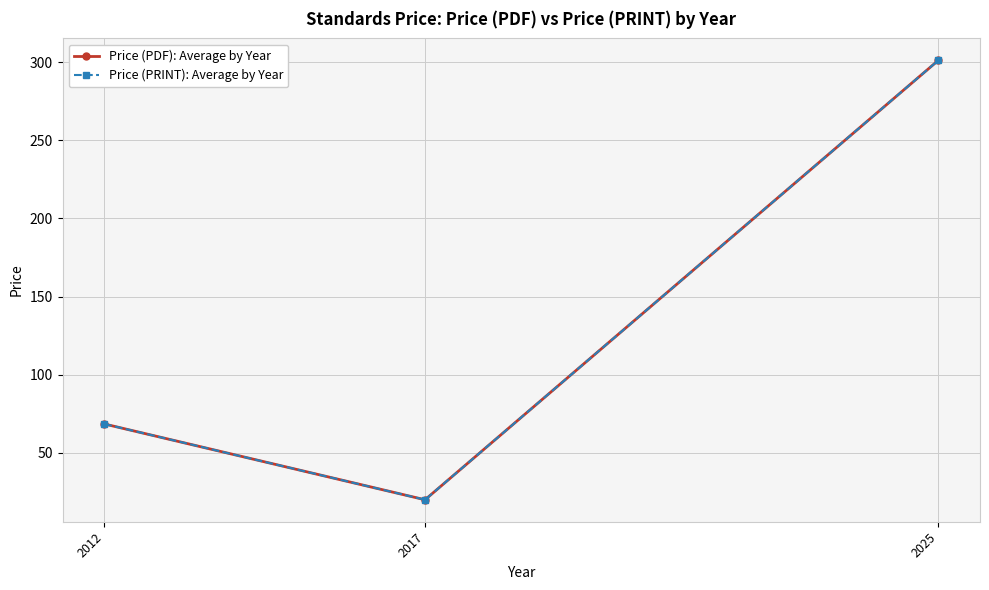

At 2025, list the series in order from smallest to largest.

Price (PDF): Average by Year, Price (PRINT): Average by Year